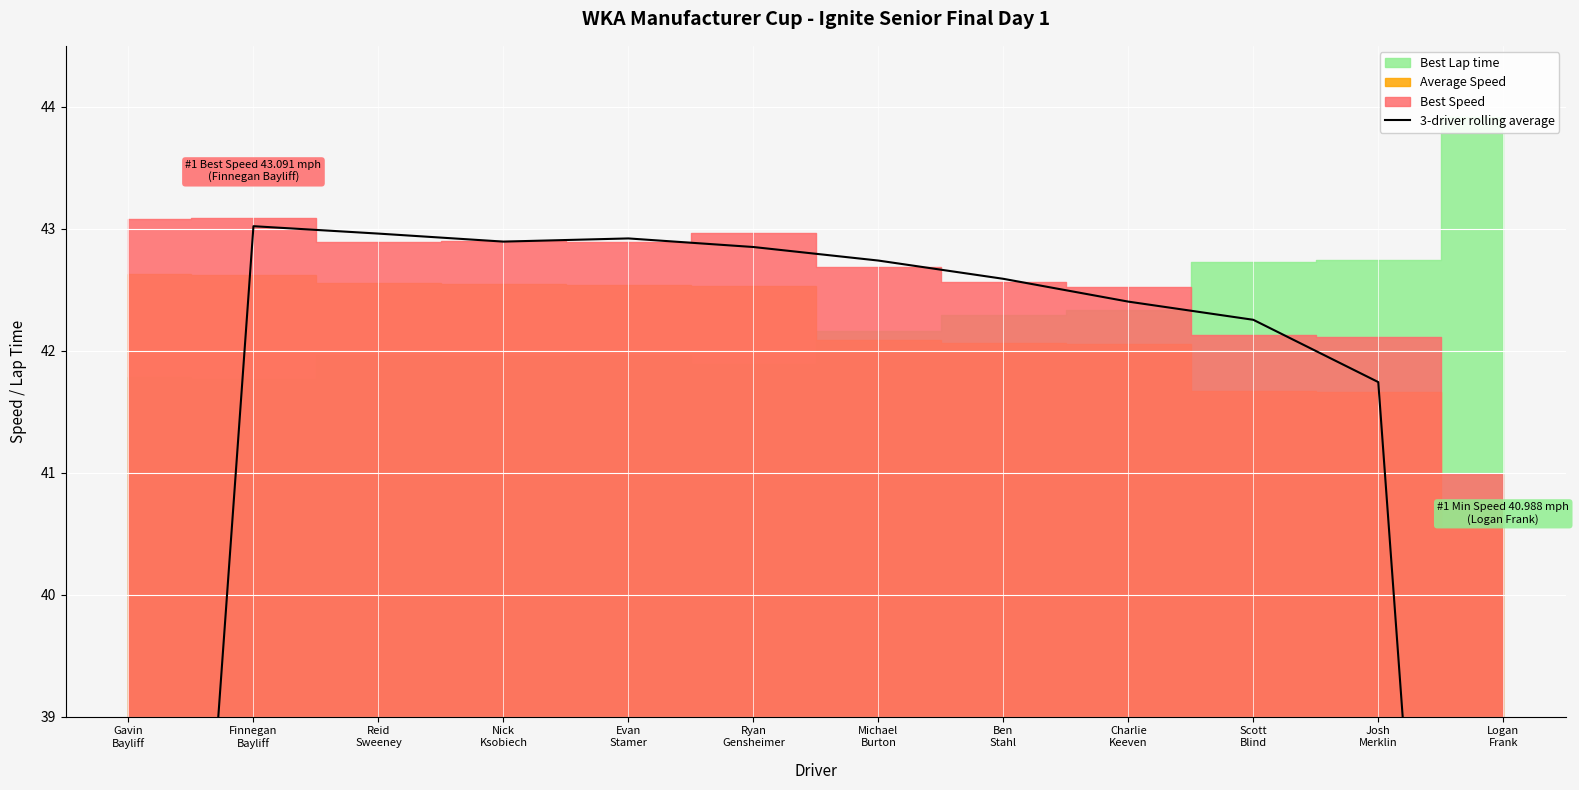

What is the difference between the maximum and second lowest values?

14.3